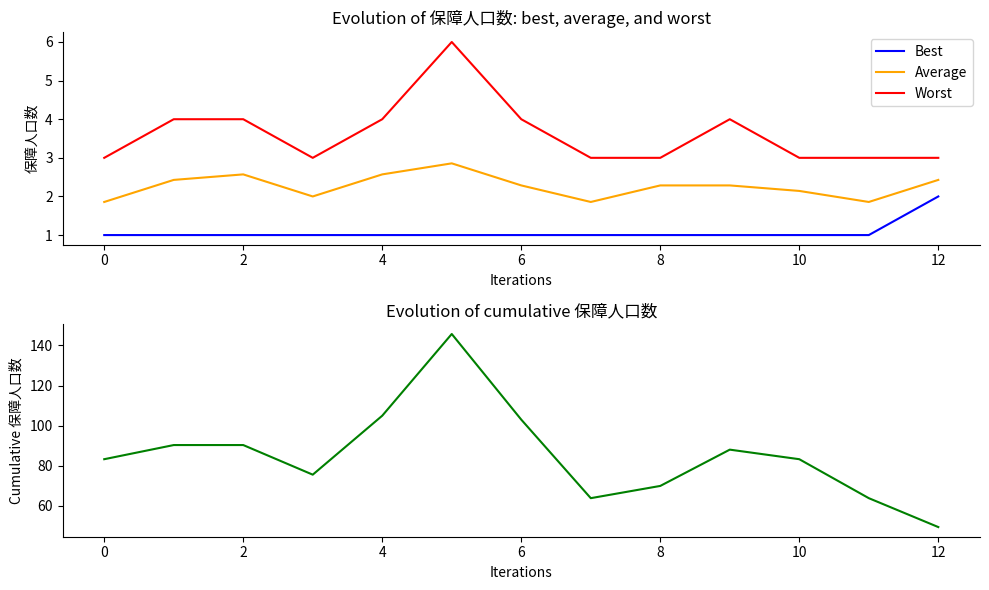

List the series in order of their peak value, highest first.

Diversity, Worst, Average, Best